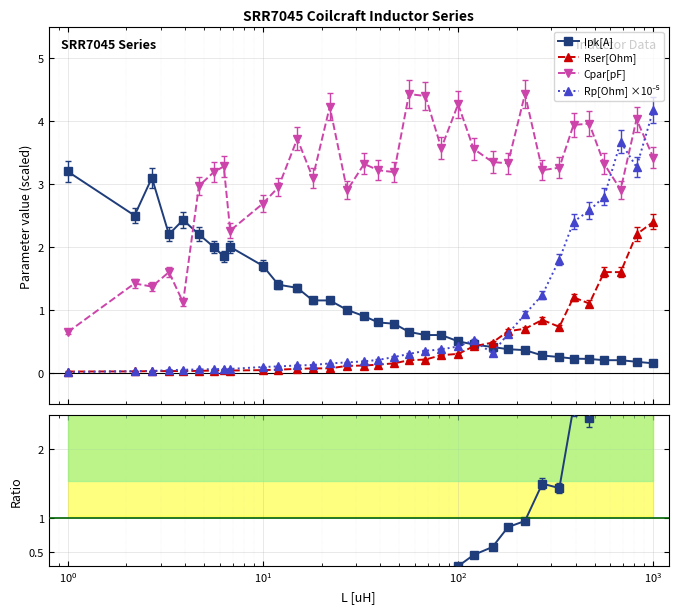

What is the maximum value for Cpar[pF]?

4.4